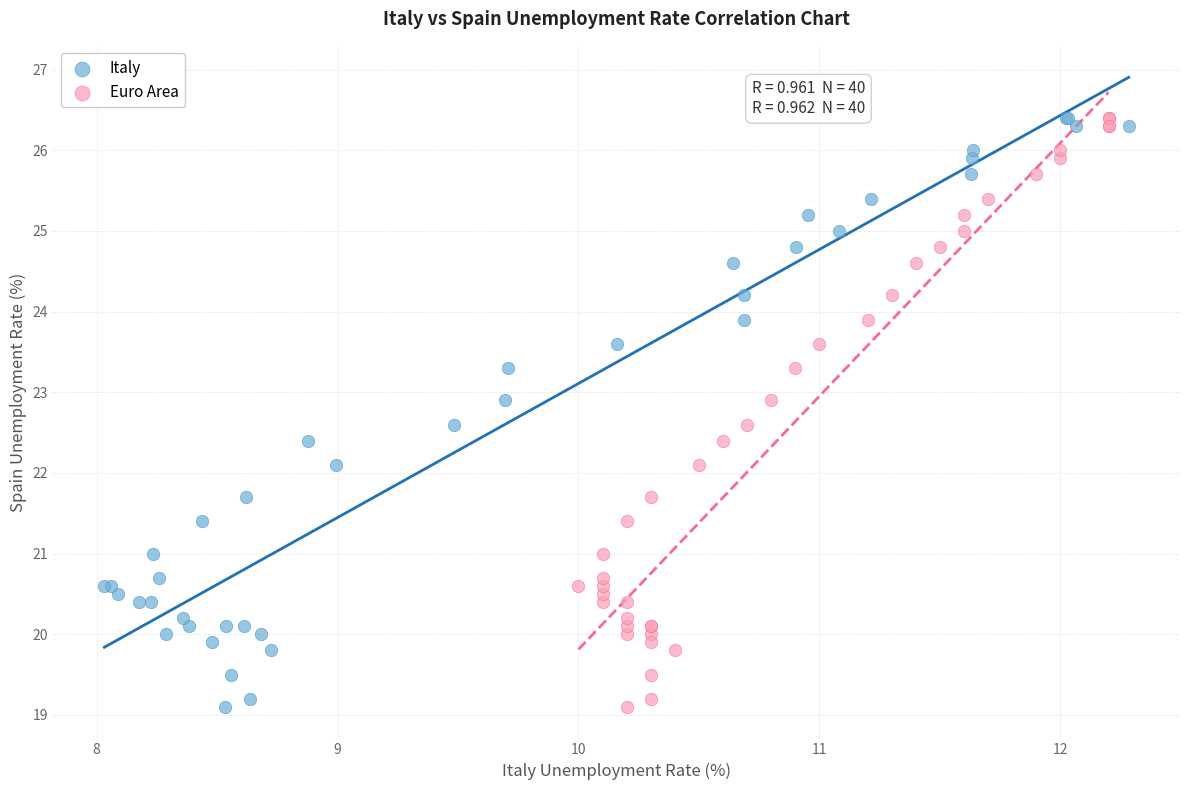

What are all the series names shown in the legend?

Italy, Euro Area